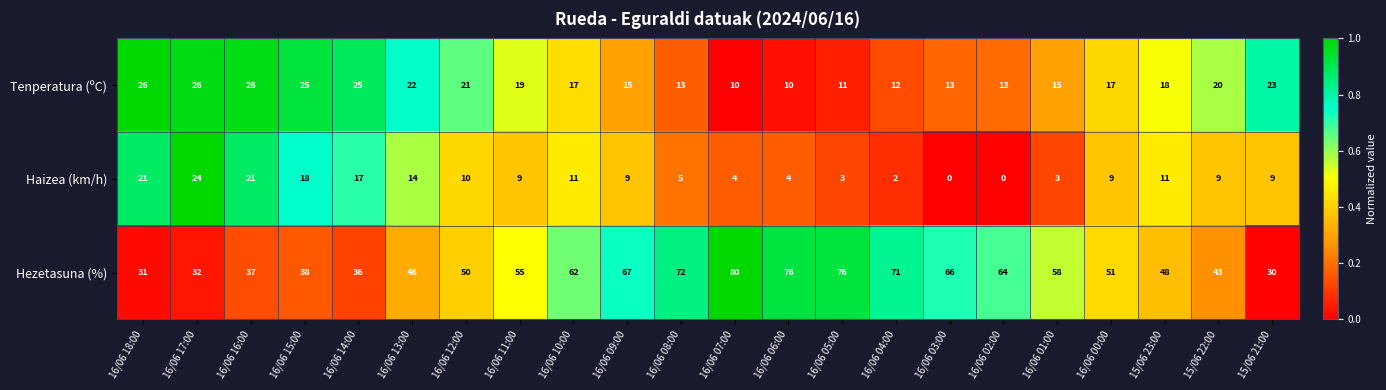

What is the maximum value for Haizea (km/h)?

24